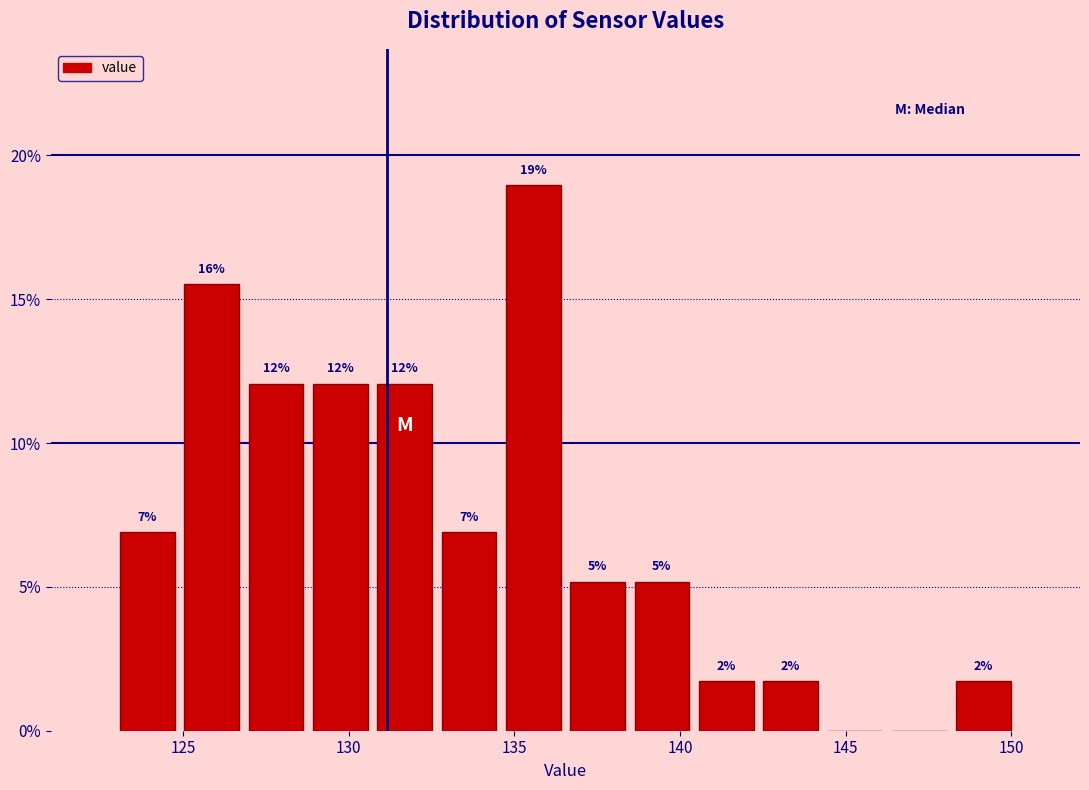

Around what value on the x-axis is the tallest bar? Give the approximate position of its centre, as read against the axis.

135.5